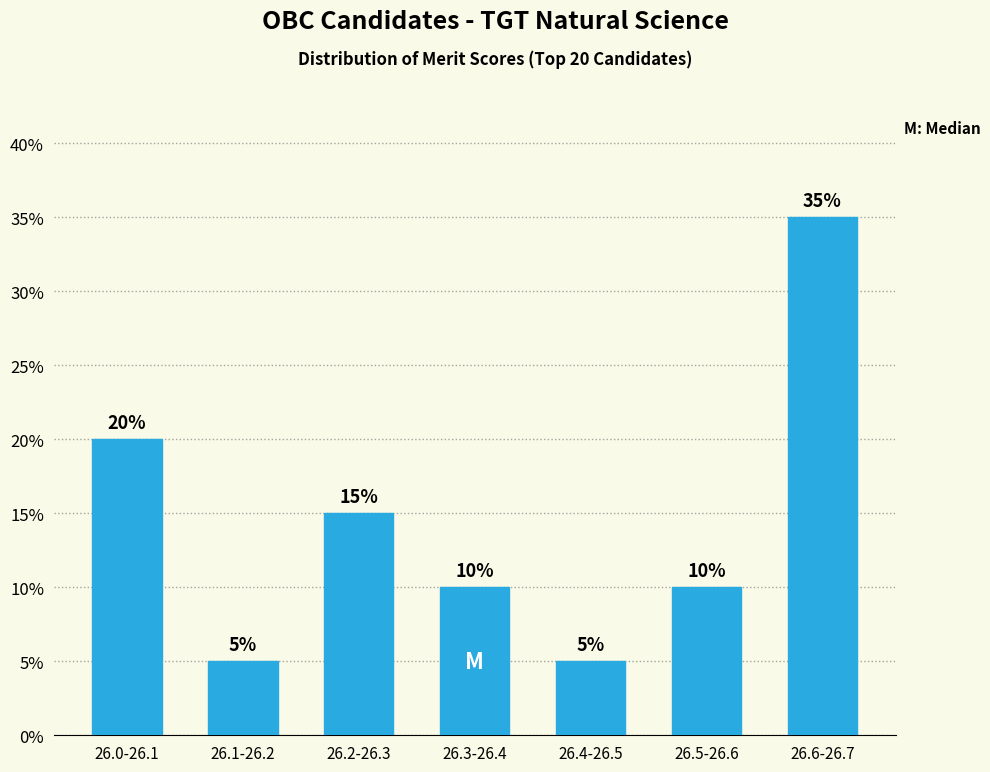

What is the label of the 5th bar from the left?

26.4-26.5